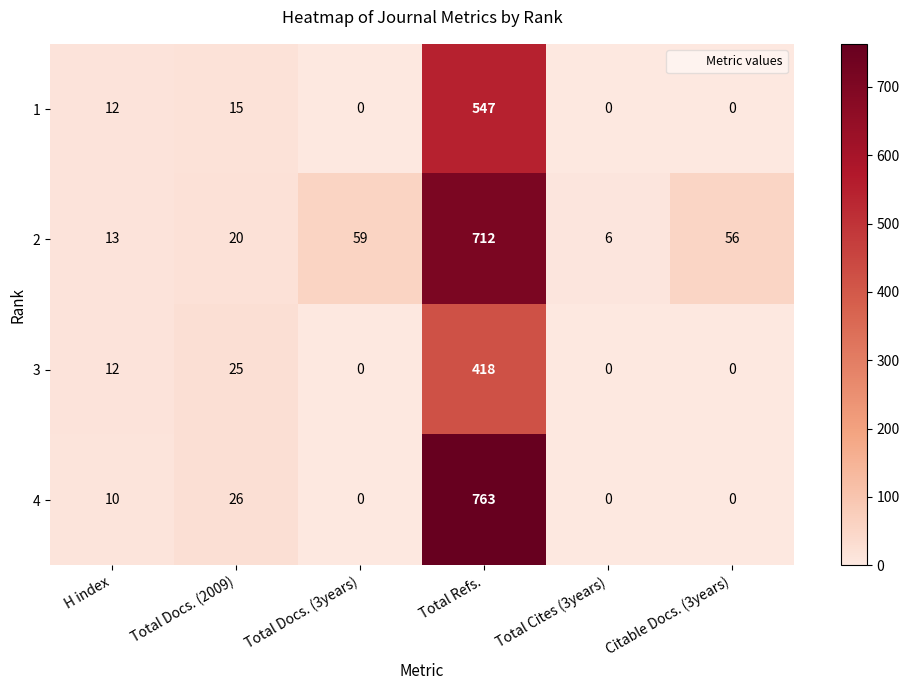

Count the number of categories in the chart.

6